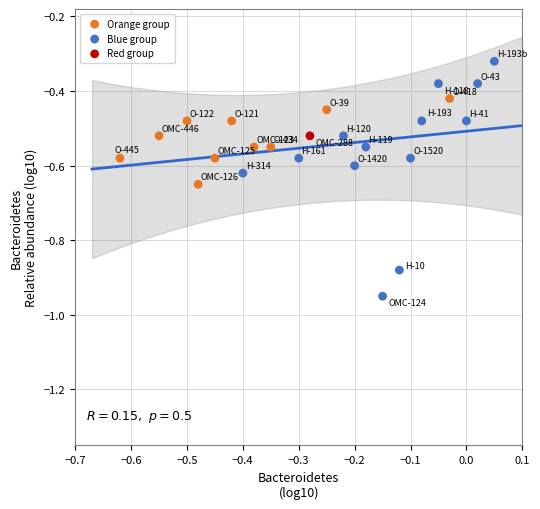

Which series contains the lowest Y value?

Blue group